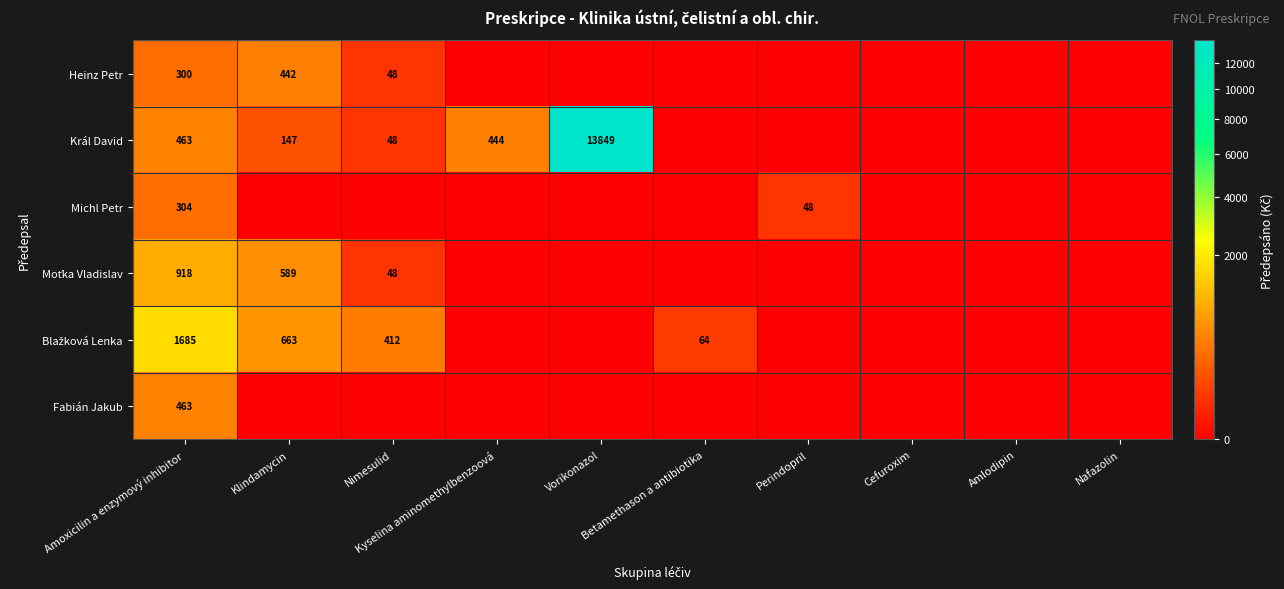

At which category is the sum across all series the highest?

Vorikonazol